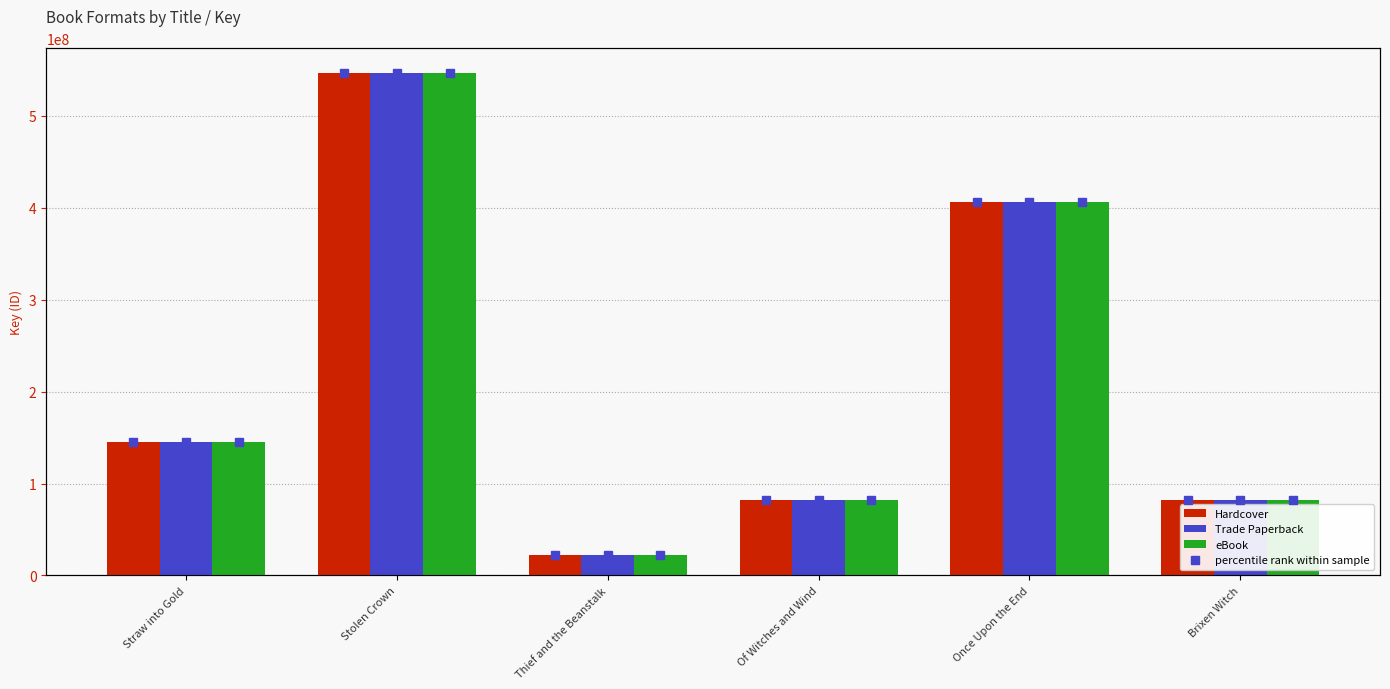

Does the chart contain stacked bars?

No